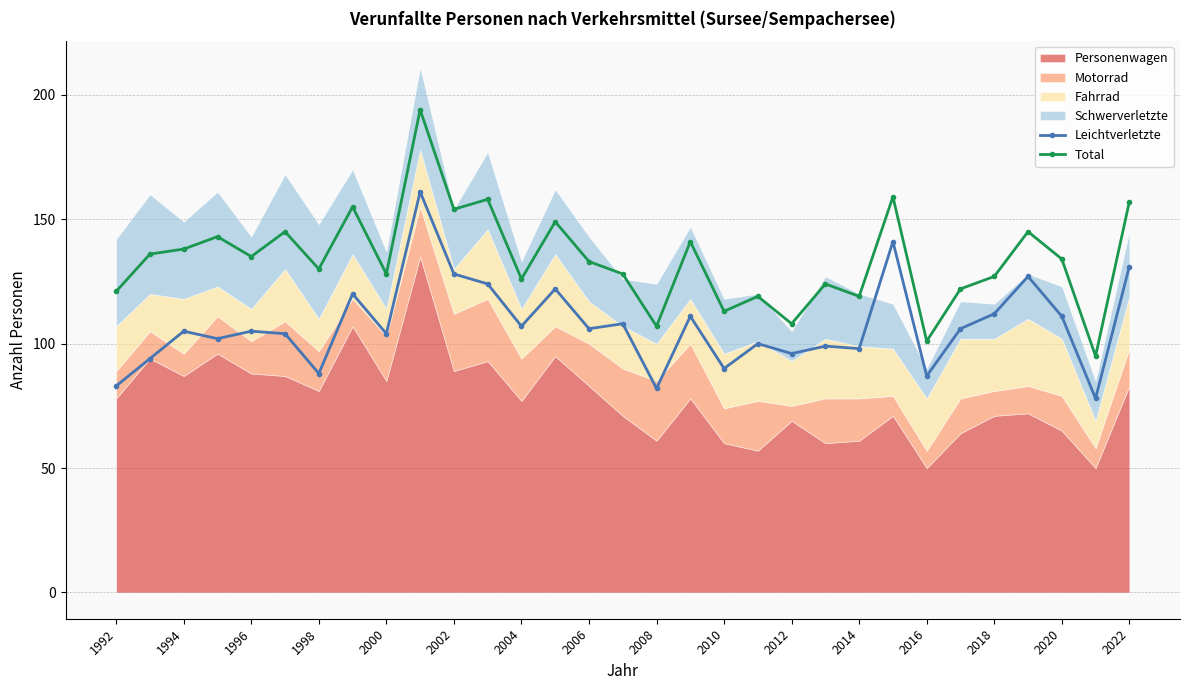

True or false: Total and Leichtverletzte intersect in this chart.

False